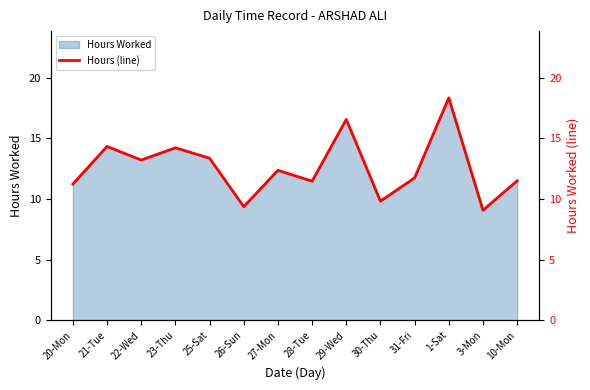

Is it true that the value at 31-Fri is 11.7?

True